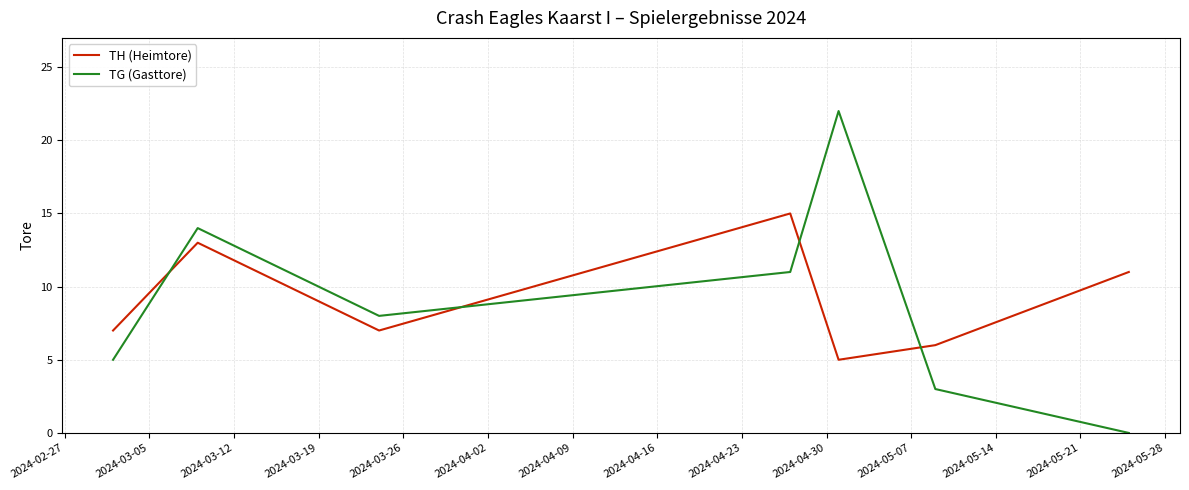

True or false: TH (Heimtore) and TG (Gasttore) intersect in this chart.

True